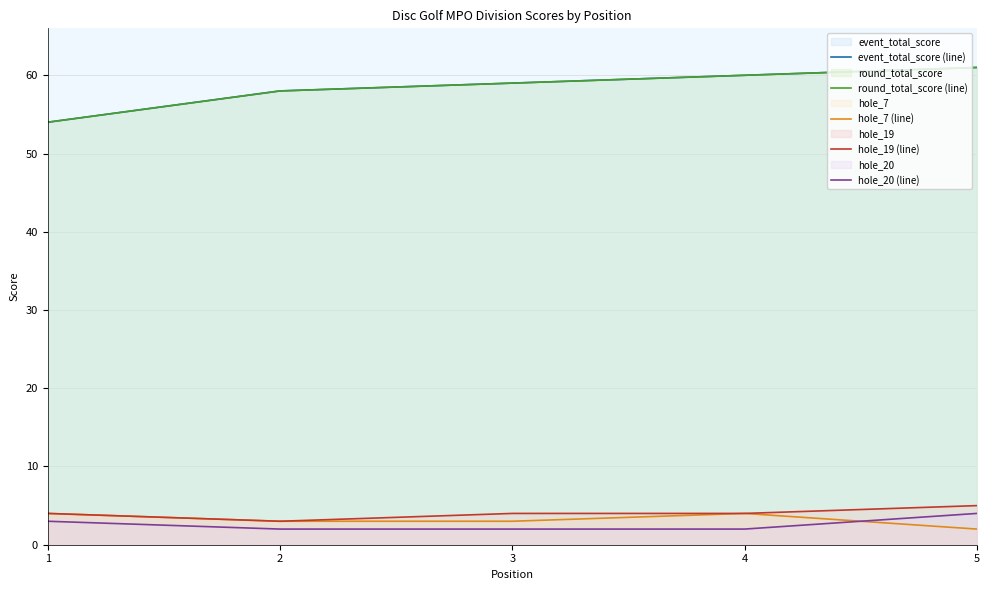

How many lines are shown in the chart?

5